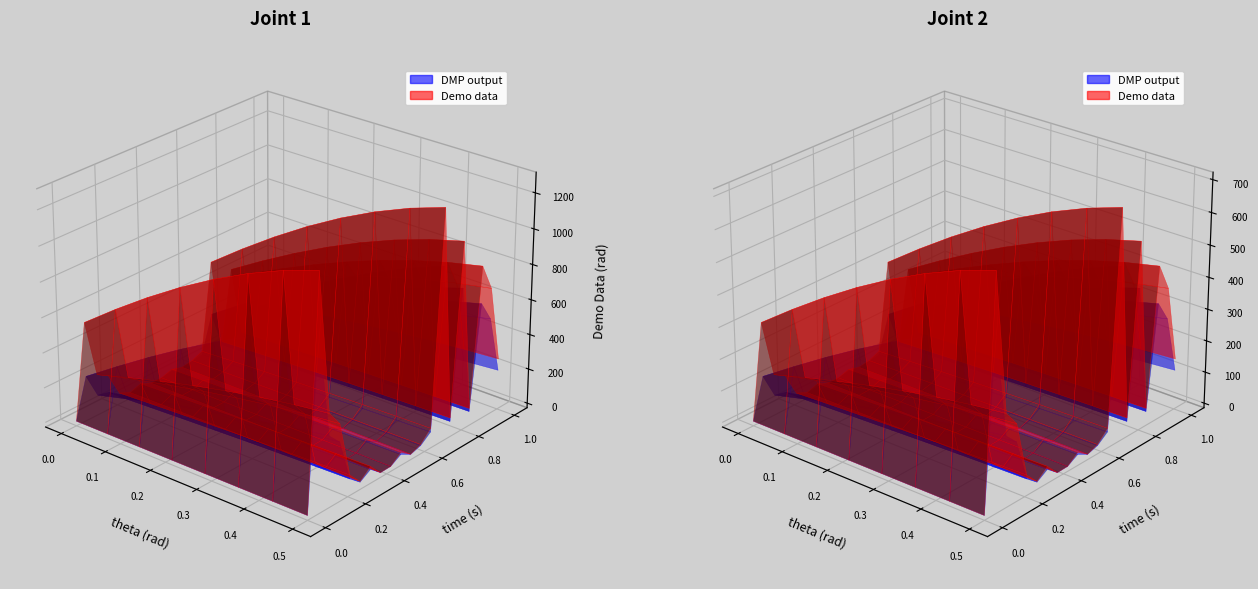

Reading left to right, list all the values displayed in this chart.

DMP output: 0.0	1150.8	443.2	364.4	78.9	16.9	62.0	0.4	2.0	43.2	3.9	24.4	78.4	1150.8	73.6	937.4	65.3	763.6	626.0	237.4
Demo data: 0.0	1381.0	531.9	437.2	94.7	20.3	74.3	0.5	2.4	51.8	4.7	29.3	94.1	1381.0	88.3	1124.9	78.3	916.3	751.2	284.9